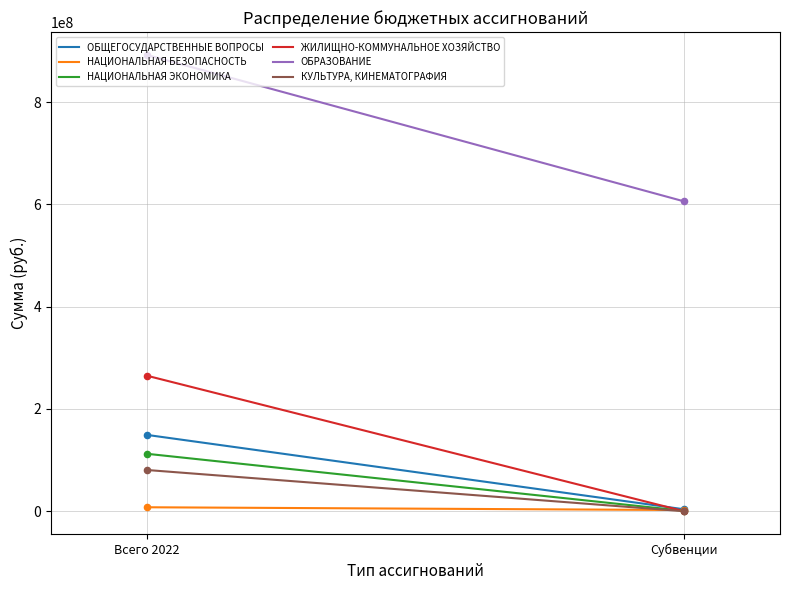

Which series contains the highest Y value?

ОБРАЗОВАНИЕ